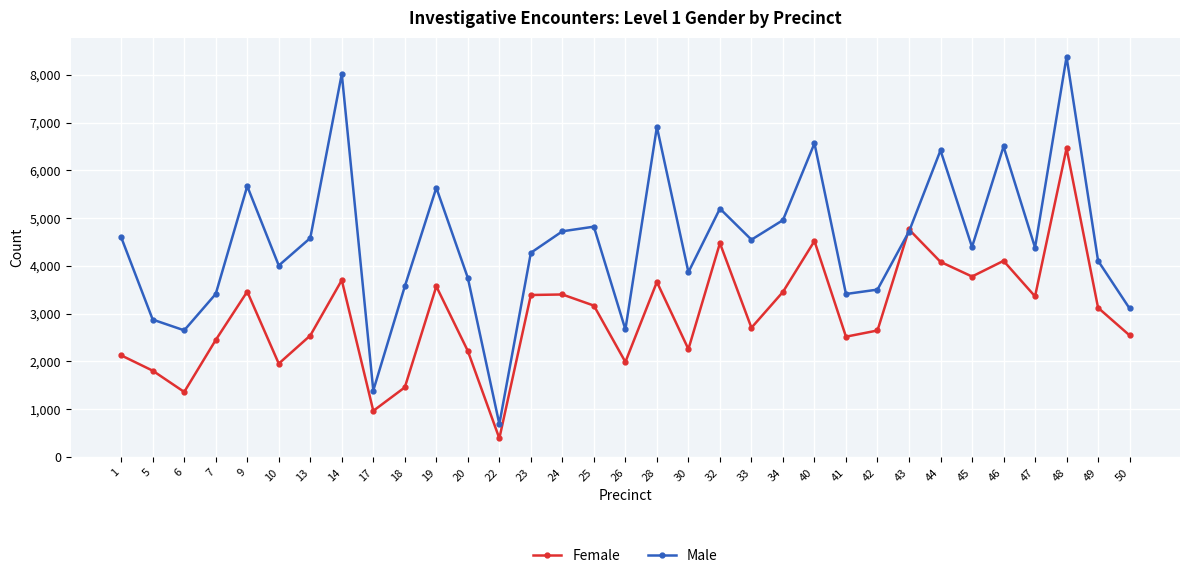

Rank the series by their average value, from lowest to highest.

Female, Male